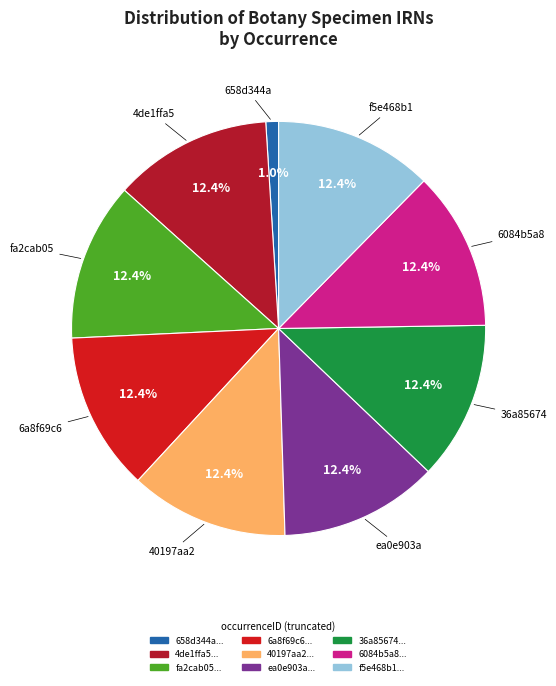

How many segments does this pie chart have?

9